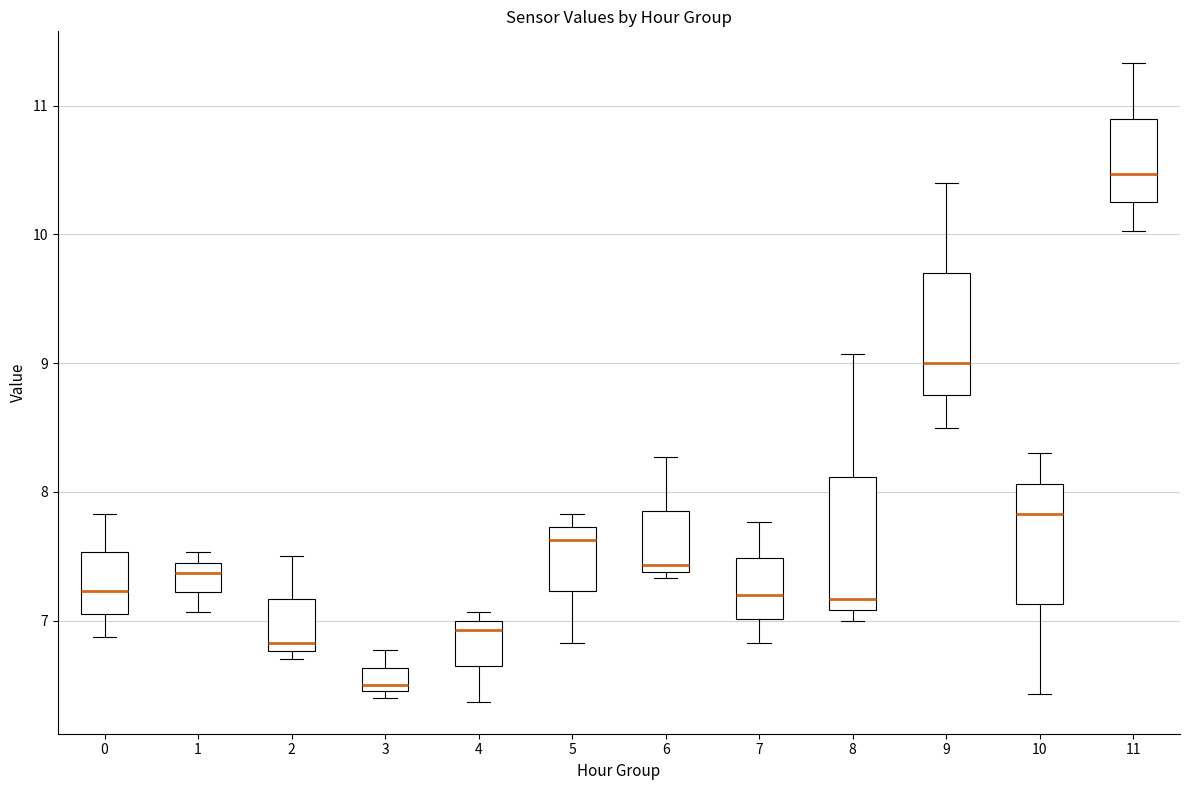

Reading left to right, transcribe this box plot: for each box, give where its median line is, the range the box spans, and where its two whiskers end, as read against the y-axis. The values are not printed on the chart, so give them approximately, as read against the axis.

0: median 7.2, box 7.1 to 7.5, whiskers 6.9 to 7.8
1: median 7.4, box 7.2 to 7.5, whiskers 7.1 to 7.5 (just above the box's upper edge)
2: median 6.8 (just above the box's lower edge), box 6.8 to 7.2, whiskers 6.7 to 7.5
3: median 6.5 (just above the box's lower edge), box 6.5 to 6.6, whiskers 6.4 to 6.8
4: median 6.9, box 6.7 to 7.0, whiskers 6.4 to 7.1
5: median 7.6, box 7.2 to 7.7, whiskers 6.8 to 7.8
6: median 7.4 (just above the box's lower edge), box 7.4 to 7.9, whiskers 7.3 to 8.3
7: median 7.2, box 7.0 to 7.5, whiskers 6.8 to 7.8
8: median 7.2, box 7.1 to 8.1, whiskers 7.0 to 9.1
9: median 9.0, box 8.8 to 9.7, whiskers 8.5 to 10.4
10: median 7.8, box 7.1 to 8.1, whiskers 6.4 to 8.3
11: median 10.5, box 10.3 to 10.9, whiskers 10.0 to 11.3